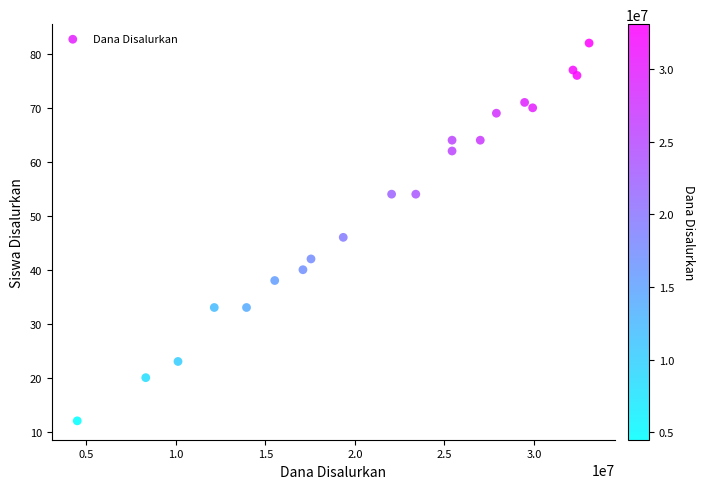

What is the range of Y values (max minus min)?

70